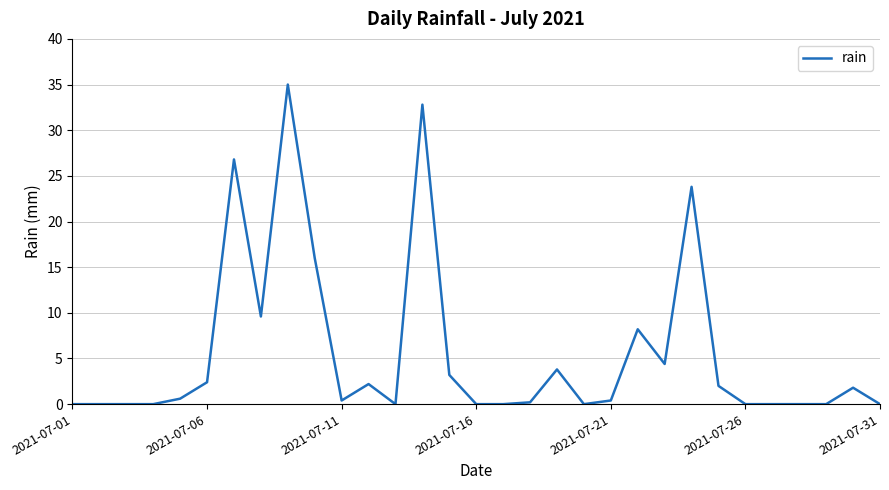

What is the difference between the second highest and minimum values?

32.8